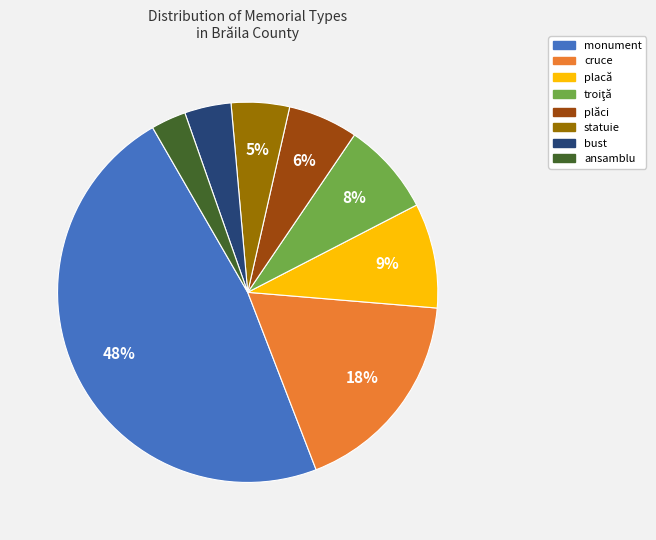

Does placă account for over 50% of the chart?

No